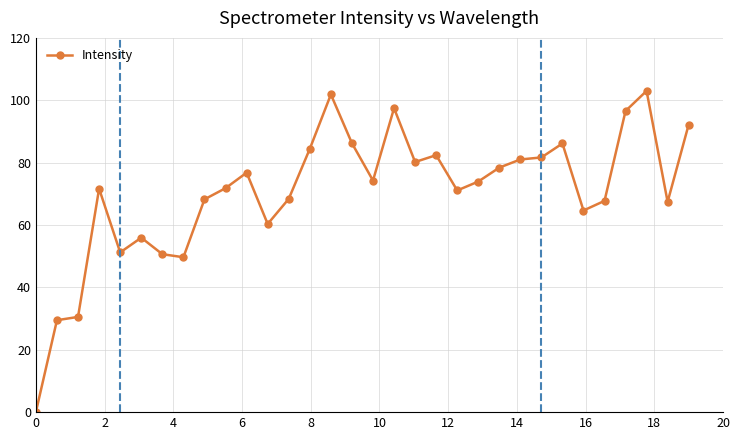

What is the difference between the maximum and second lowest values?

73.5